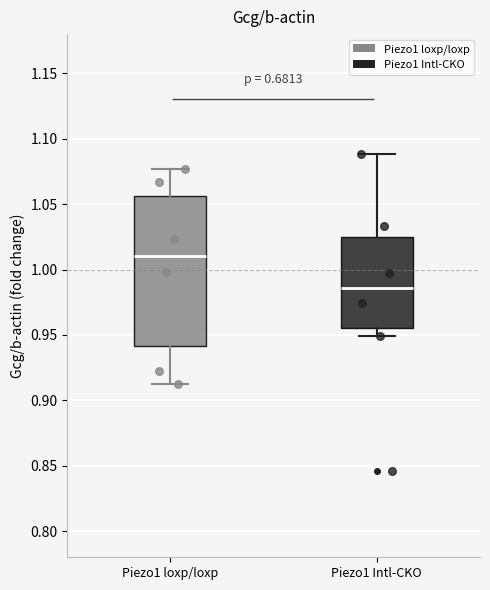

Where is the lower edge of the box for Piezo1 loxp/loxp on the y-axis? The values are not printed on the chart, so give them approximately, as read against the axis.

0.940